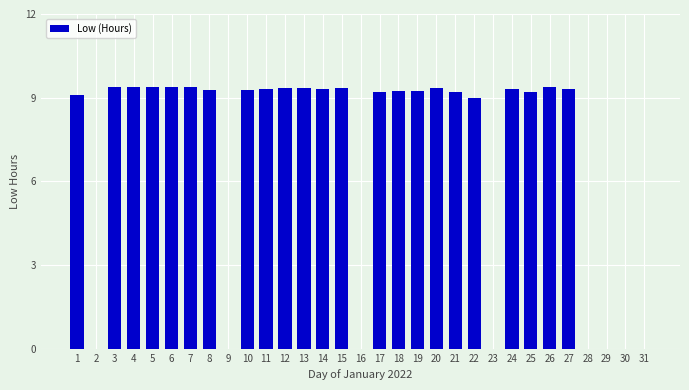

How many distinct data groups are displayed?

1